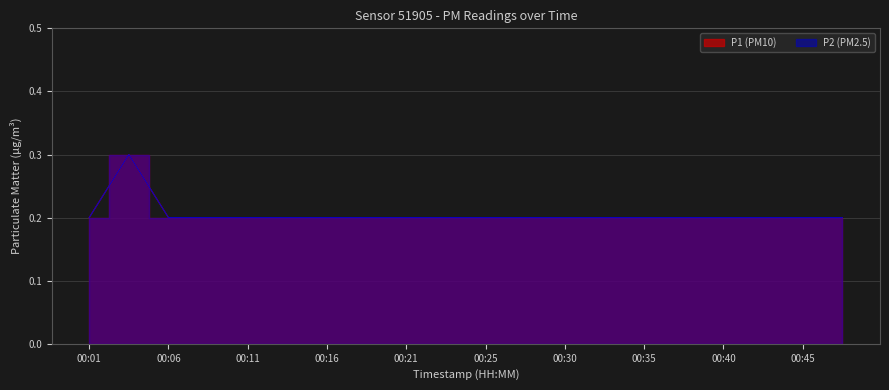

The P1 series shows 0.2 at 00:45. True or false?

True